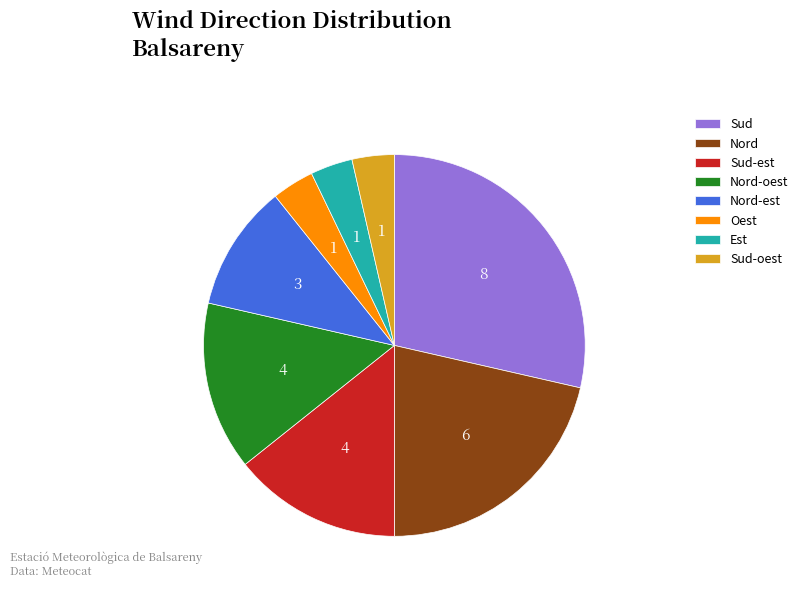

Is it true that Nord is 21% of the pie?

True